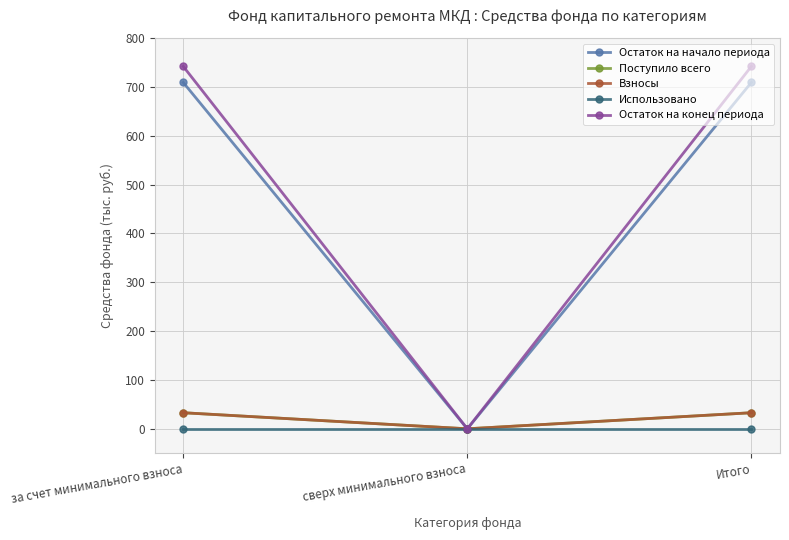

What are all the series names shown in the legend?

Остаток на начало периода, Поступило всего, Взносы, Использовано, Остаток на конец периода